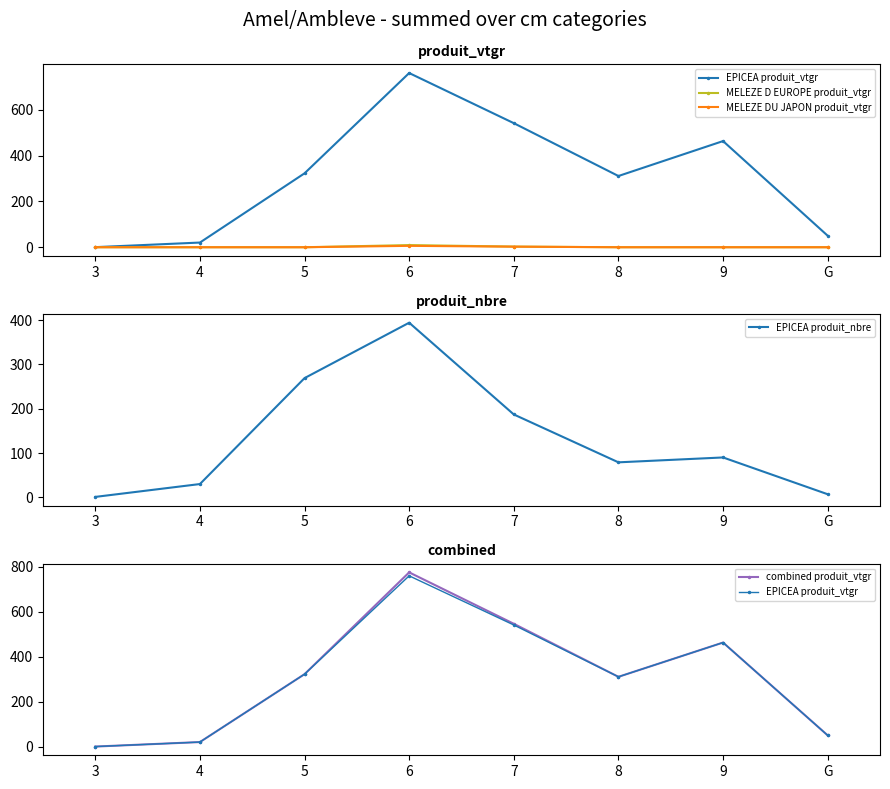

What is the difference between the MELEZE DU JAPON produit_vtgr values at 7 and 9?

2.5